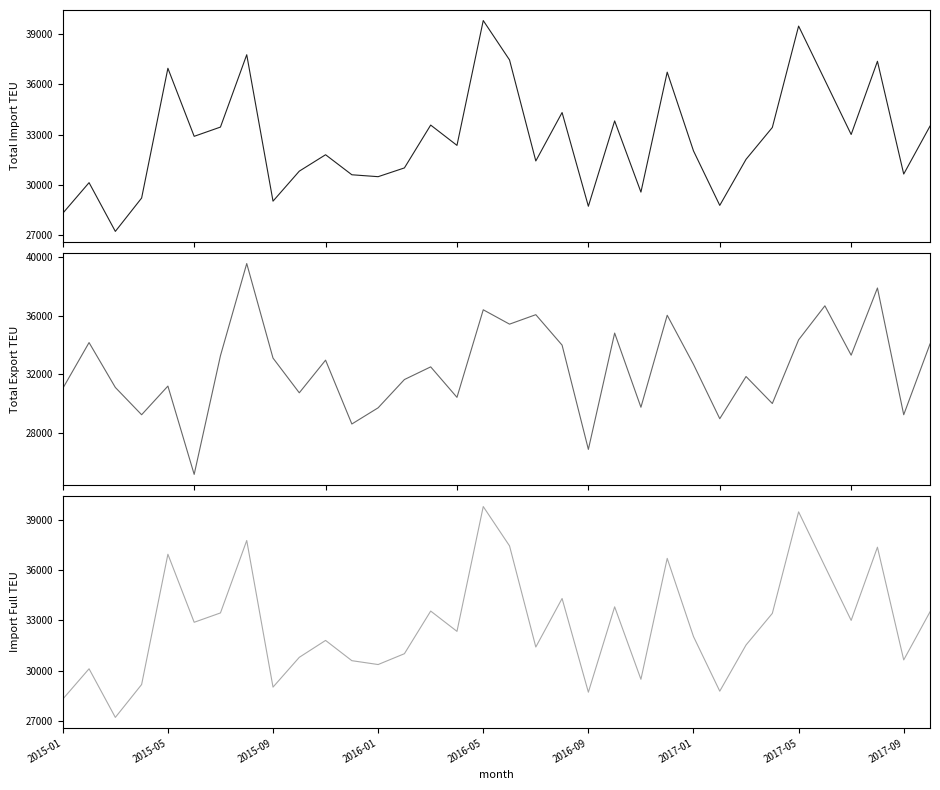

What is the highest value of the Total Import TEU series?

39813